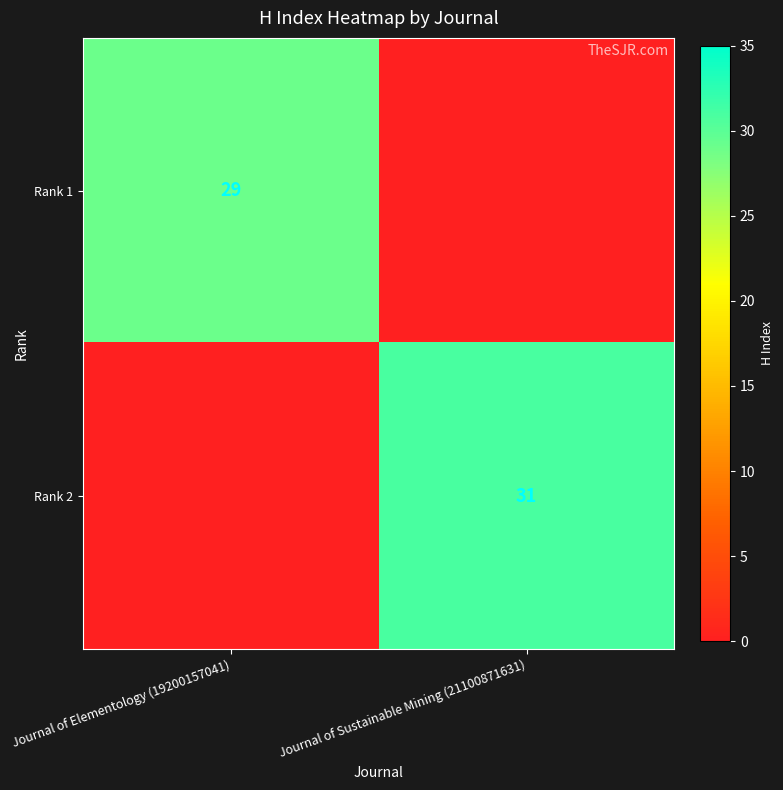

At which category is the sum across all series the highest?

Journal of Sustainable Mining (21100871631)